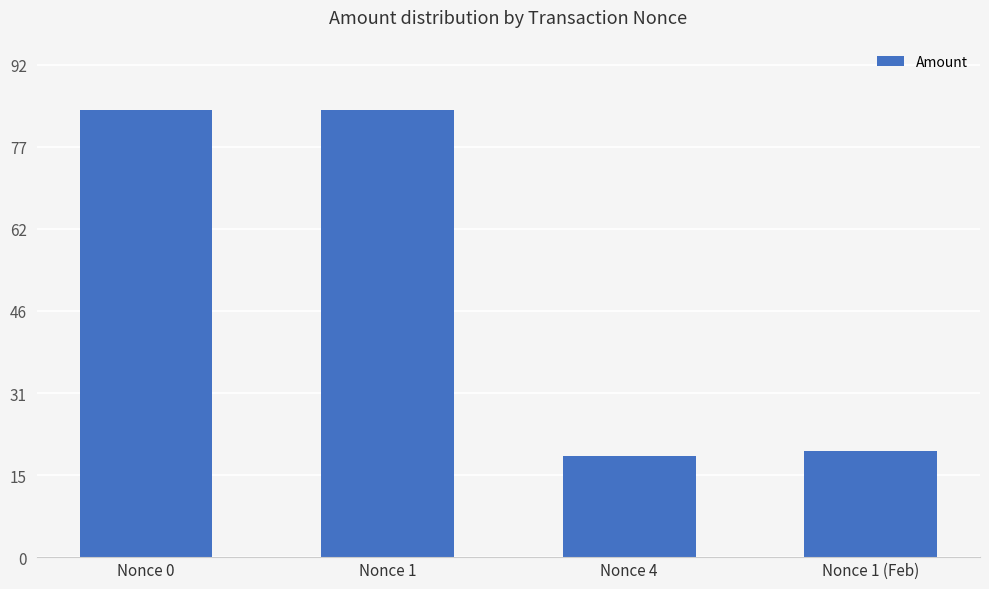

What is the difference between the maximum and minimum values?

65.0